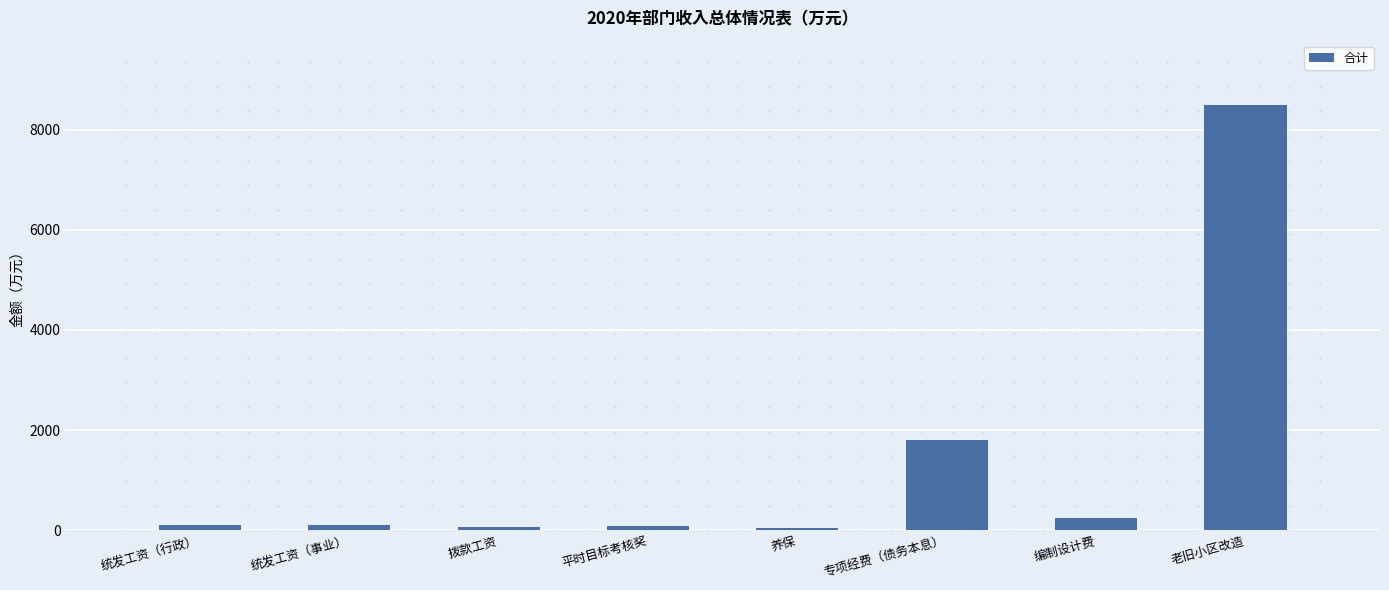

Approximately how many times larger is the value at 老旧小区改造 compared to 专项经费（债务本息）?

4.7